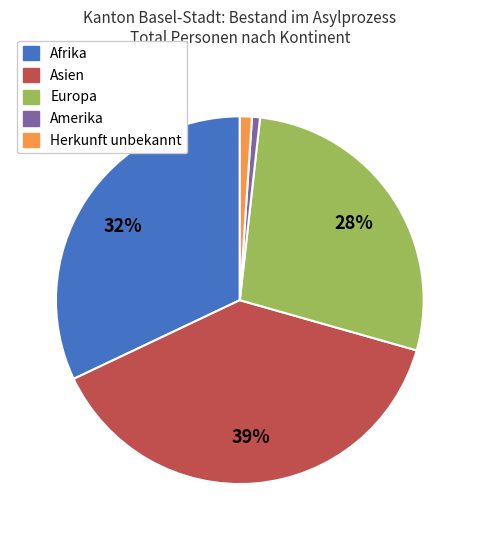

Is it true that Herkunft unbekannt is 1% of the pie?

True